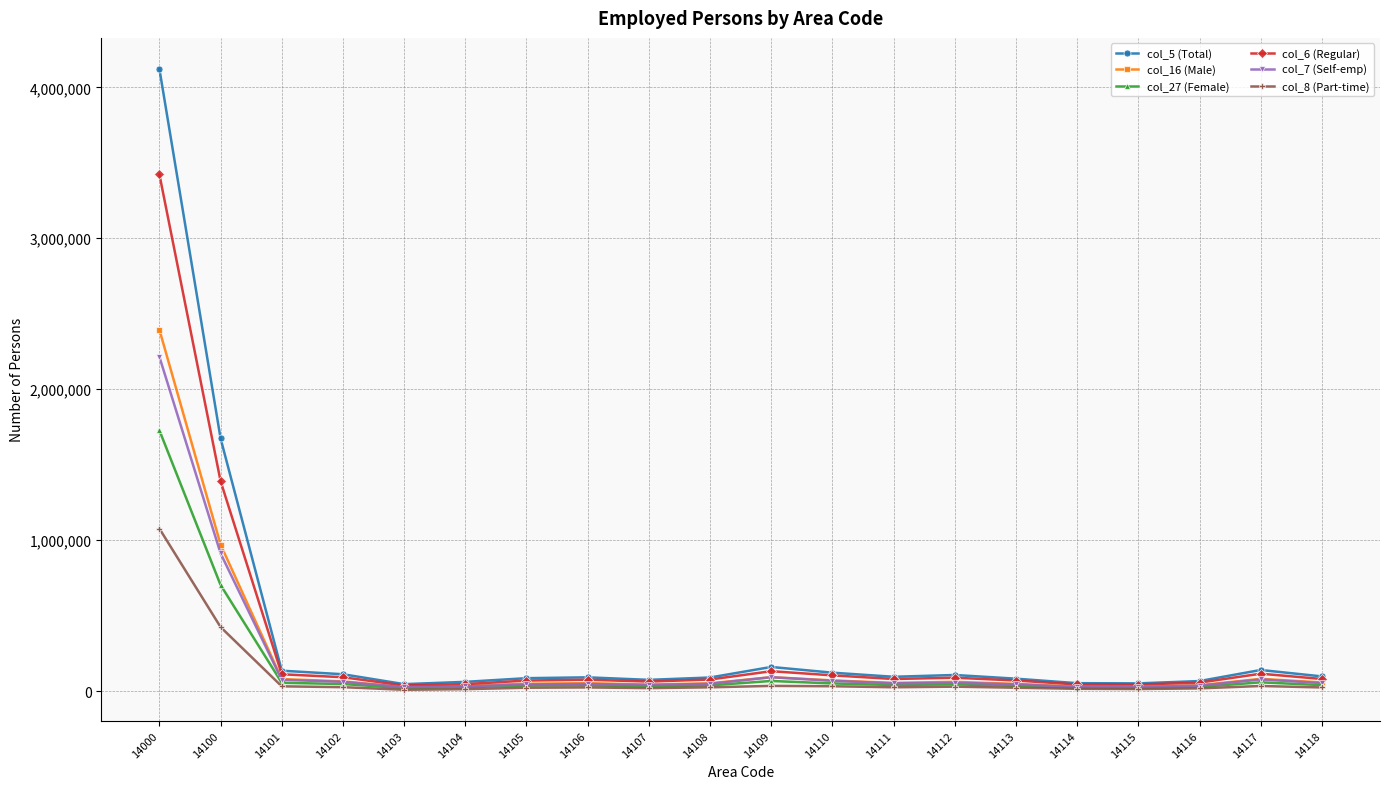

What is the greatest value displayed?

4121817